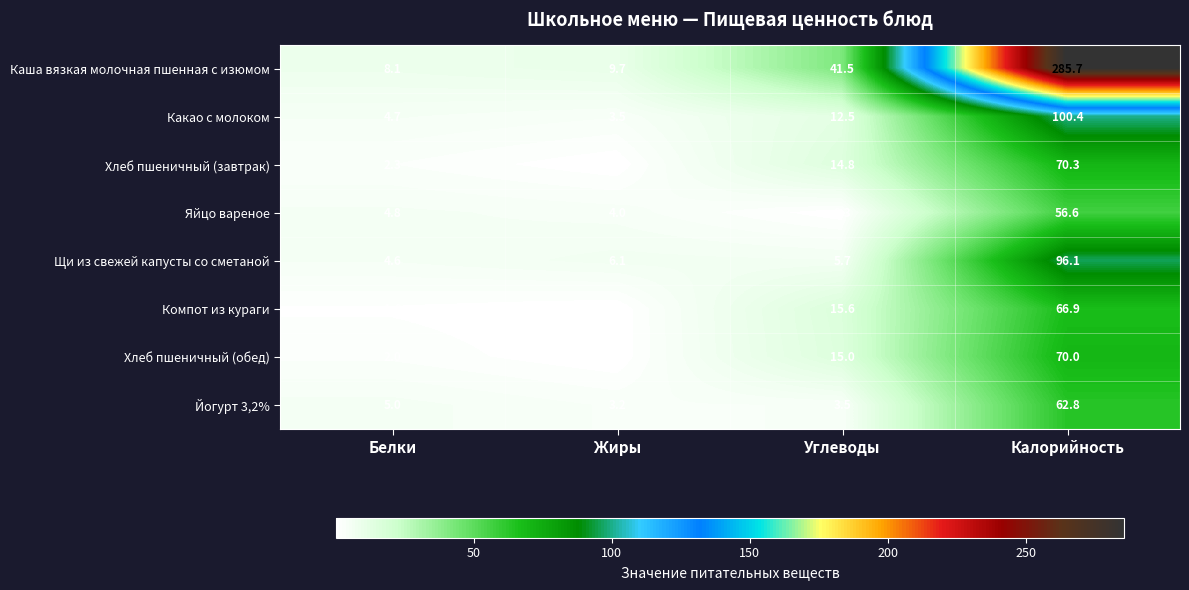

Between Белки and Углеводы, which series saw the biggest shift?

Каша вязкая молочная пшенная с изюмом